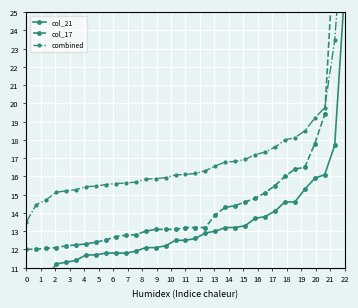

How many distinct data groups are displayed?

3